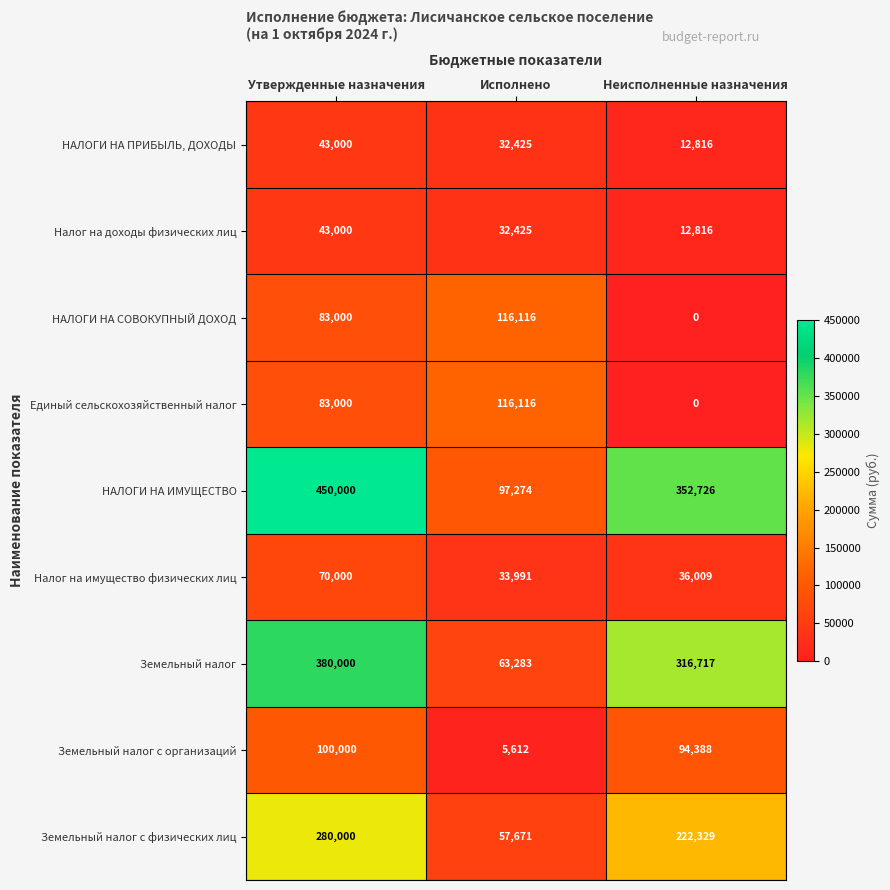

Which series has the largest total across all categories?

НАЛОГИ НА ИМУЩЕСТВО